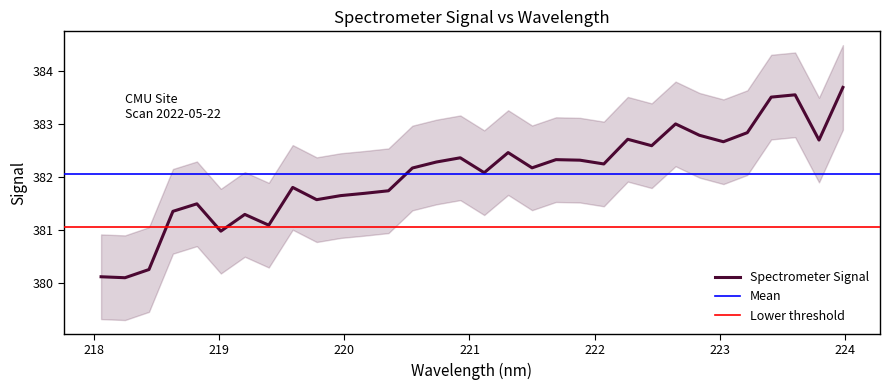

How many points are higher than both their immediate neighbors (excluding endpoints)?

9